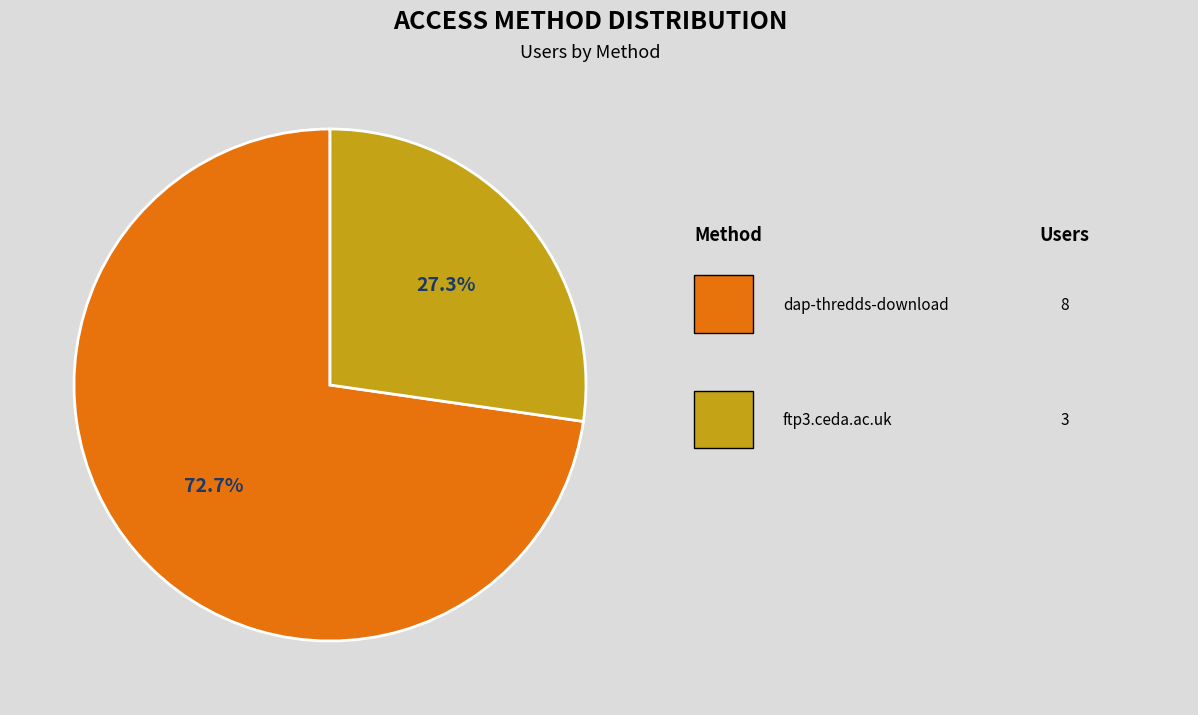

Does any single category account for the majority?

Yes